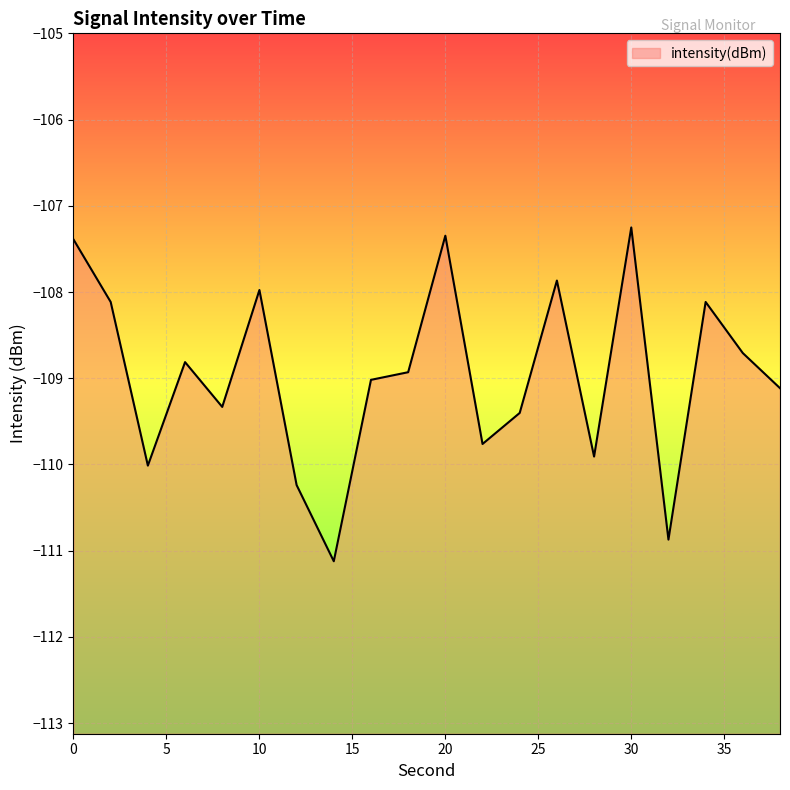

Which label corresponds to the largest value in the chart?

30